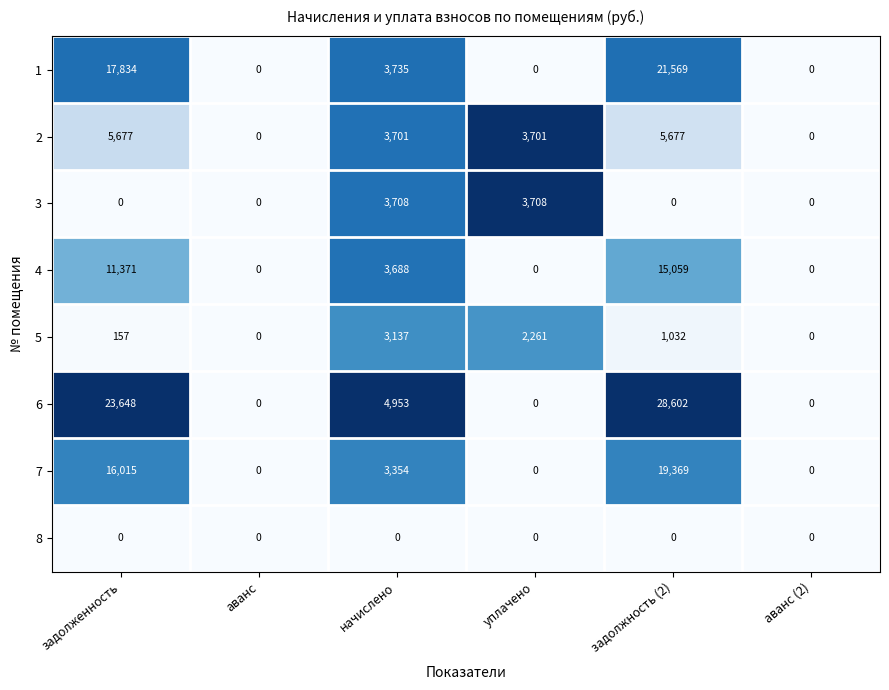

Which label corresponds to the largest value in the chart?

задолжность (2)